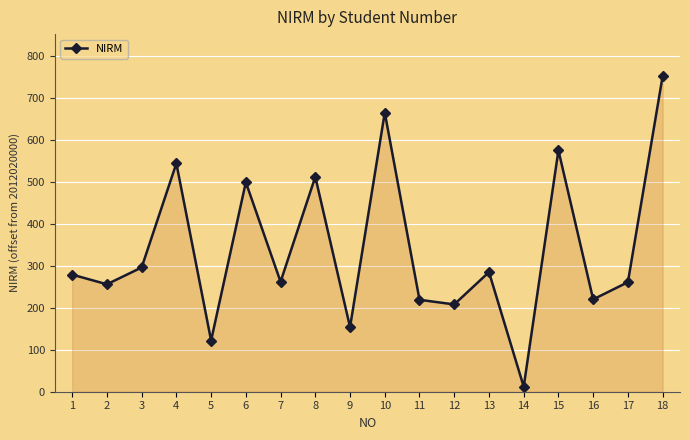

How many points are lower than both their immediate neighbors (excluding endpoints)?

7